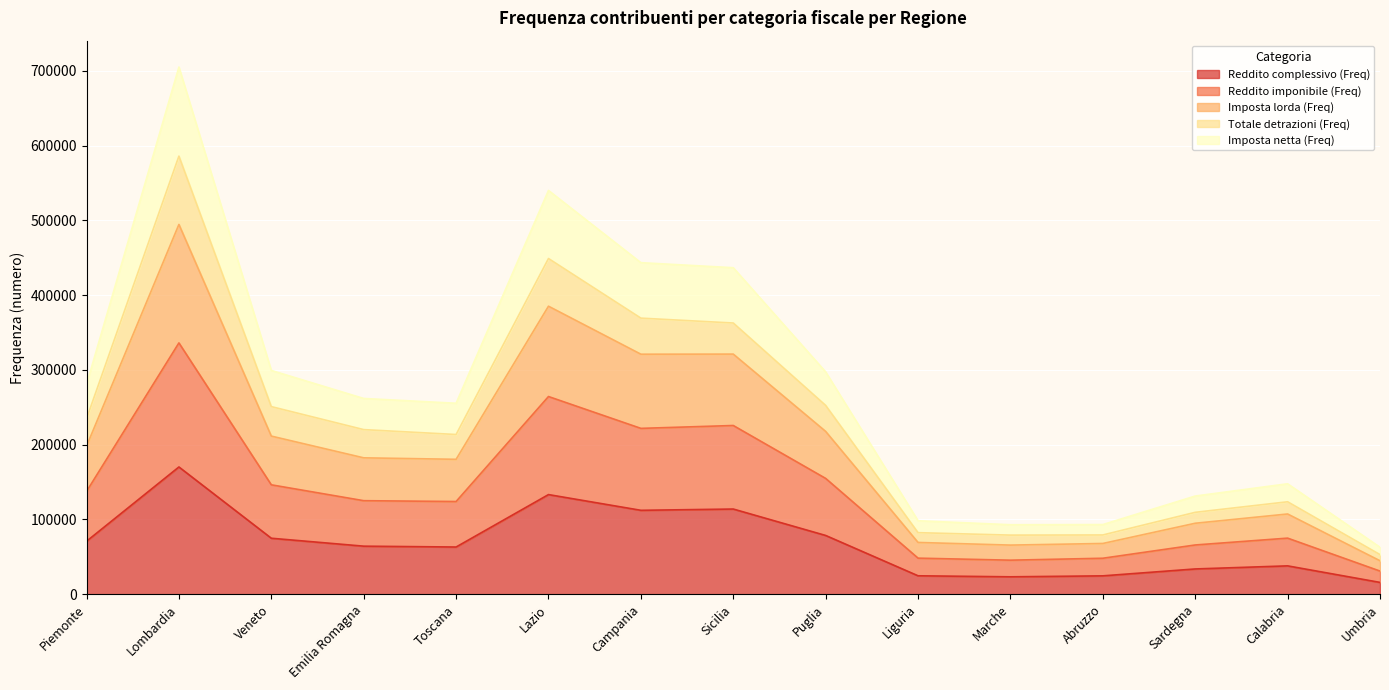

What is the minimum value for Reddito complessivo (Freq)?

15737